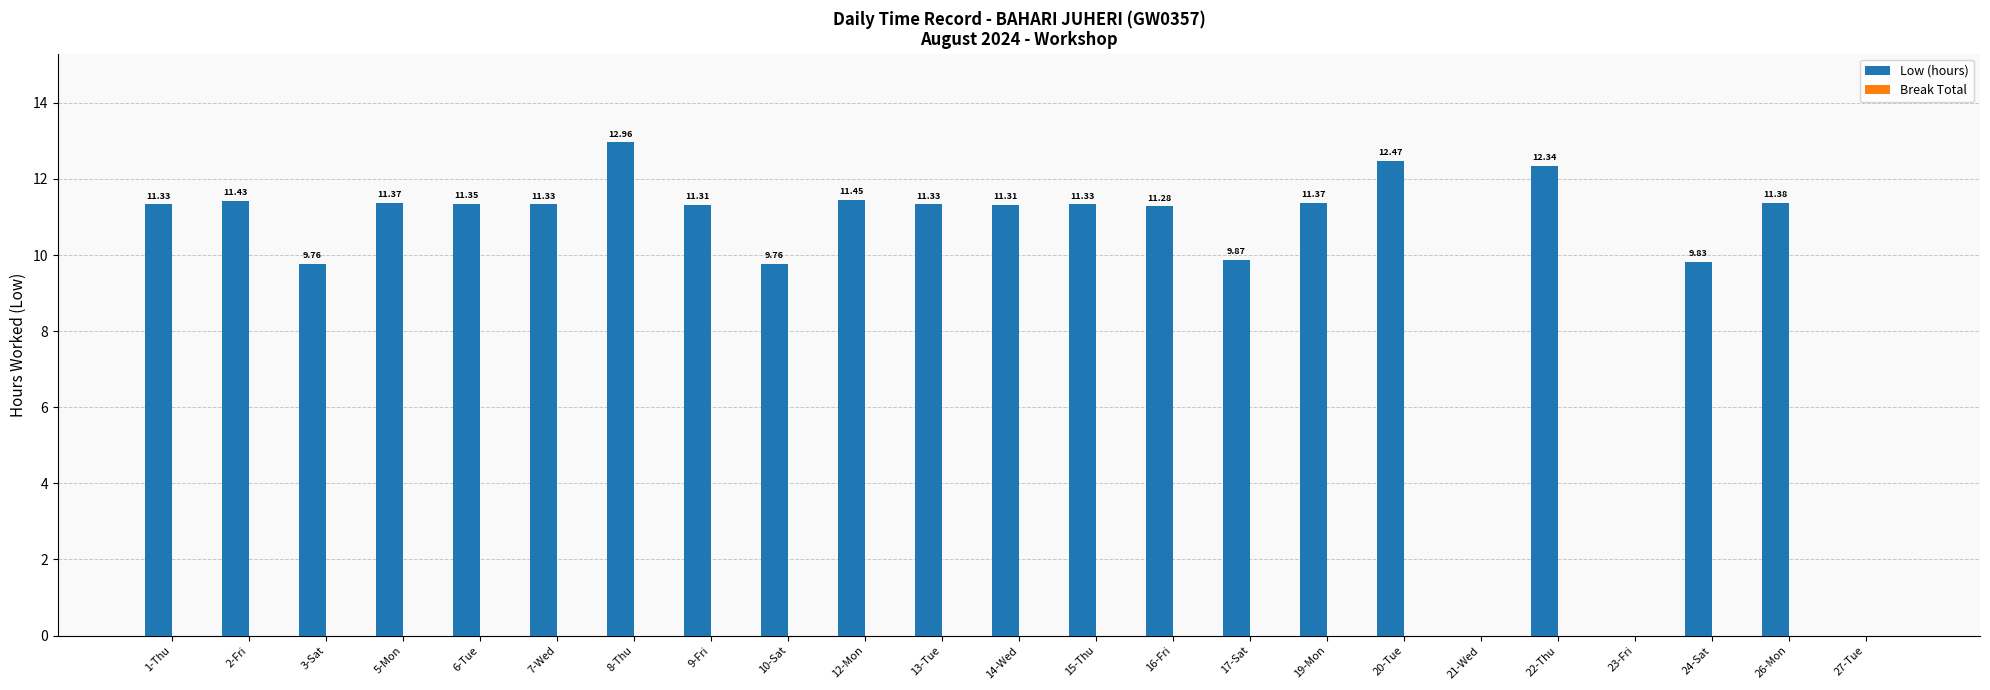

What is the sum of the values at 22-Thu and 5-Mon?

23.7